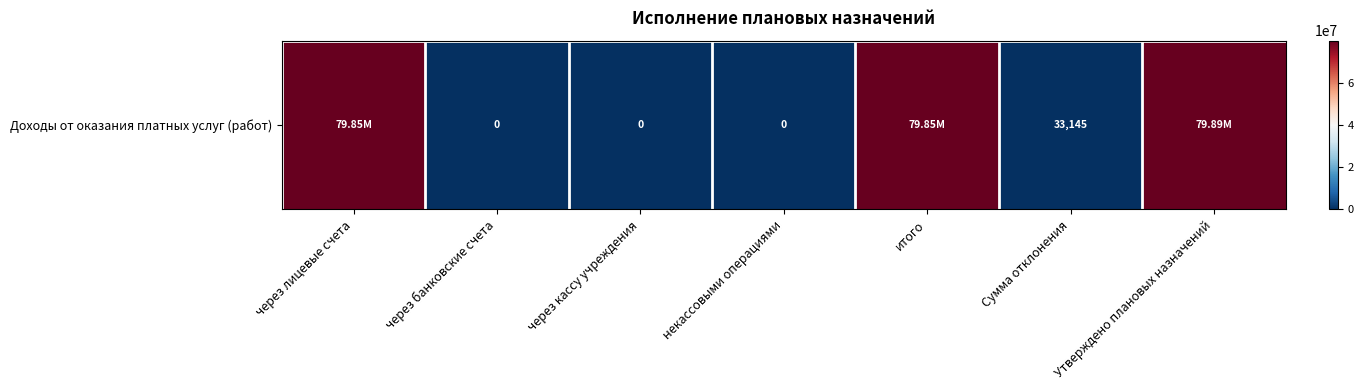

Reading left to right, what are all the values shown in this chart?

через лицевые счета=79854880.6	через банковские счета=0.0	через кассу учреждения=0.0	некассовыми операциями=0.0	итого=79854880.6	Сумма отклонения=33145.0	Утверждено плановых назначений=79888025.7